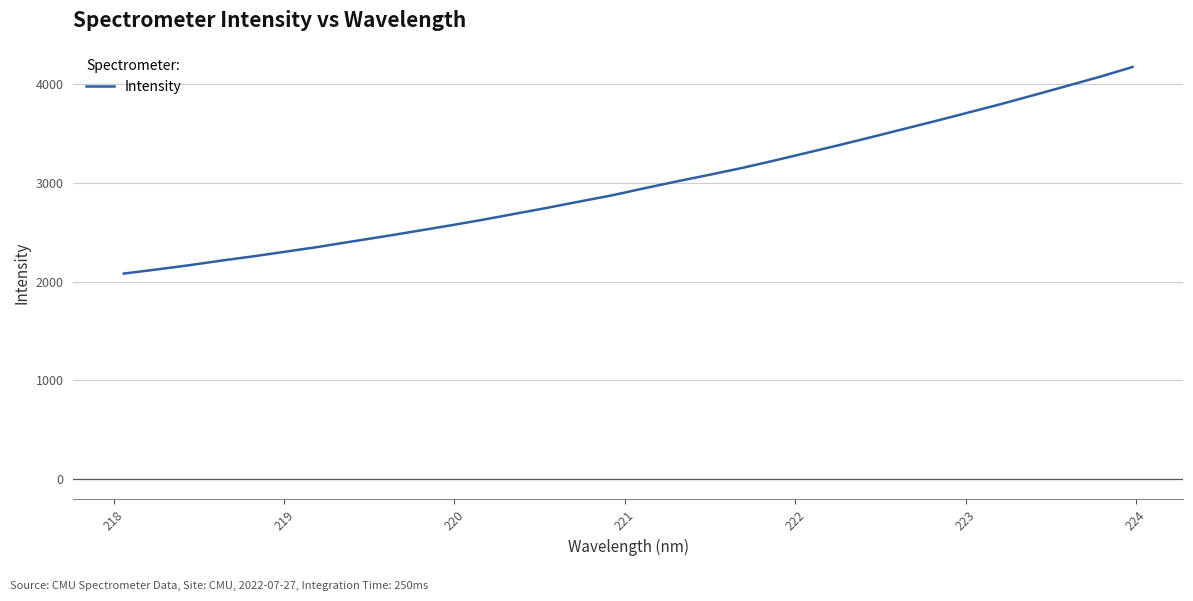

What is the smallest value displayed?

2080.4